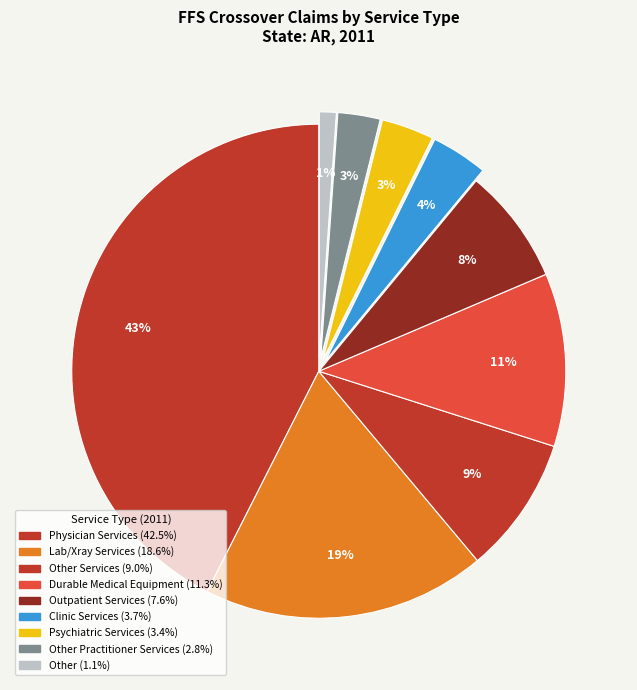

Which category has the biggest portion of the pie?

% Claims with Physician Services